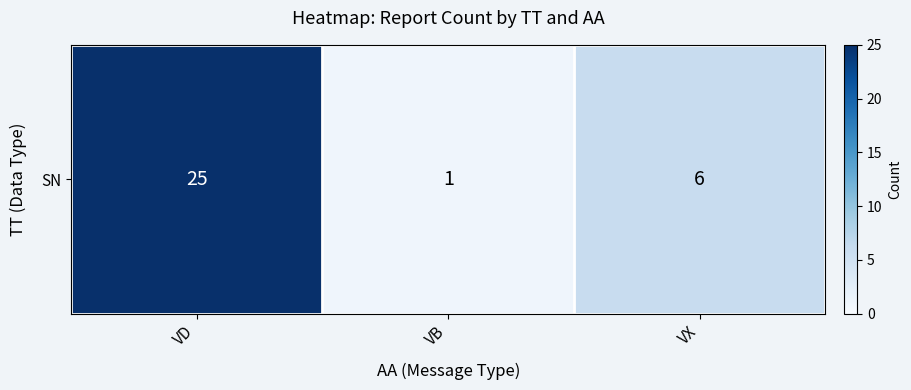

What is the ratio of the value at VX to the value at VD?

0.2